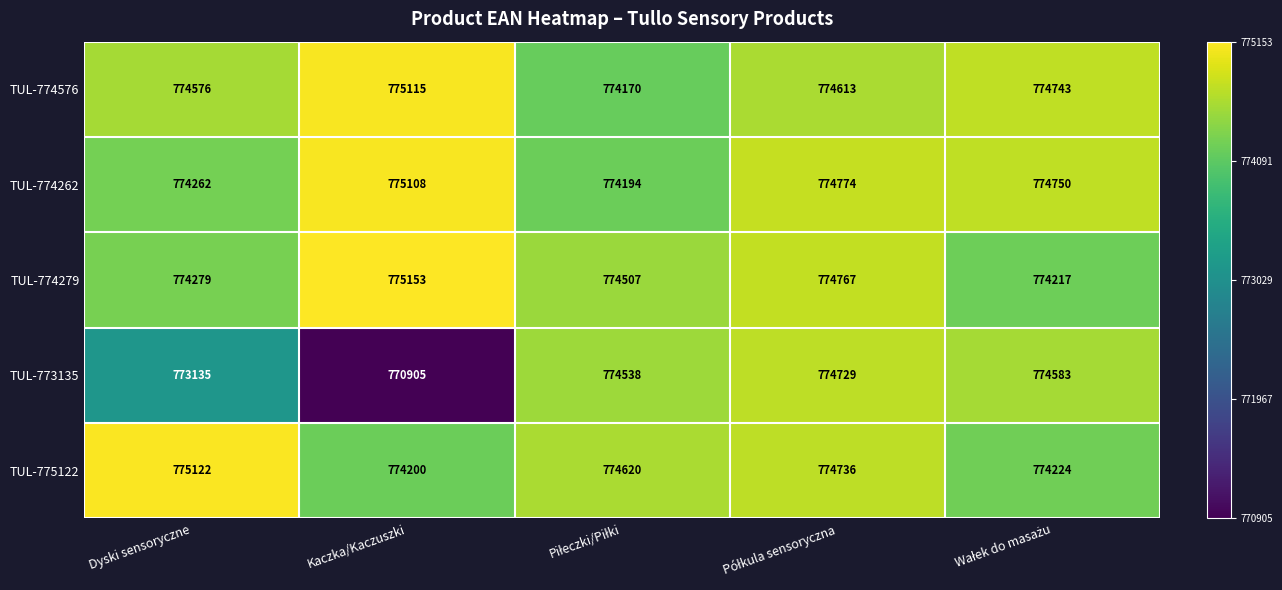

What is the spread (max minus min) of values at Kaczka/Kaczuszki?

4248